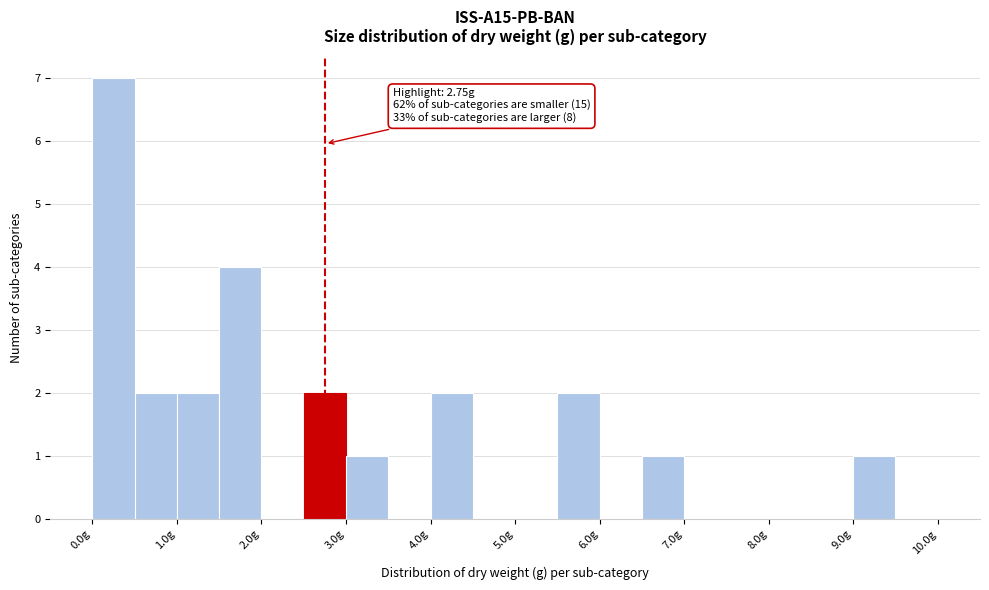

Over which range of the x-axis is the bar tallest?

0.0 to 0.5